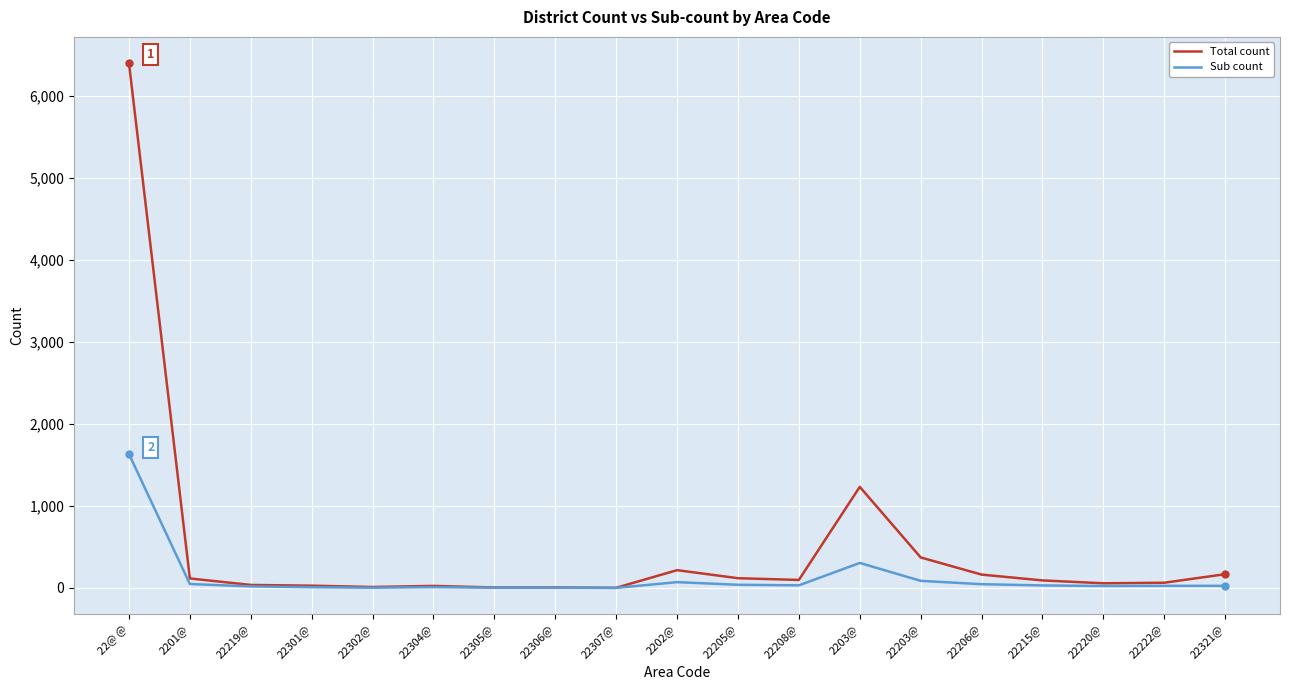

At which label is Total count closest to 3198?

2203@